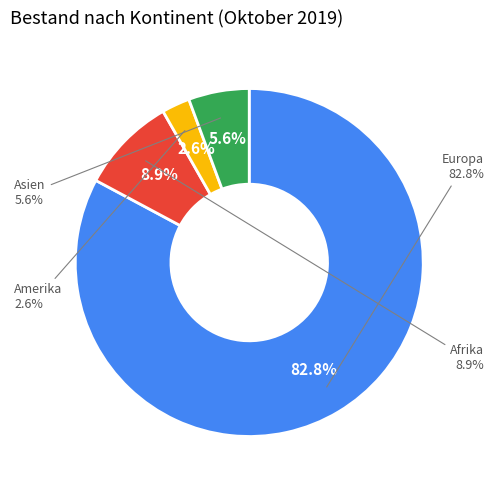

To the nearest percent, what percentage of the pie is Afrika?

9%